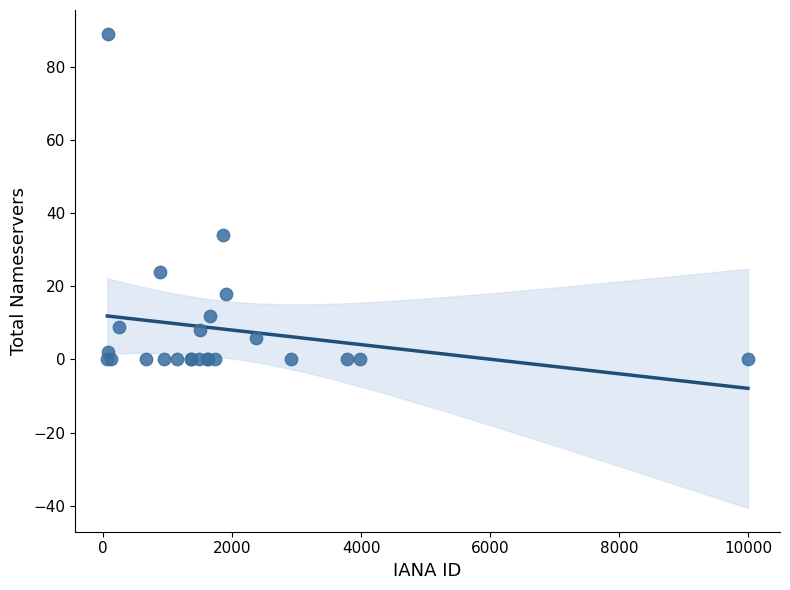

What Y value in the scatter plot is closest to 44?

34